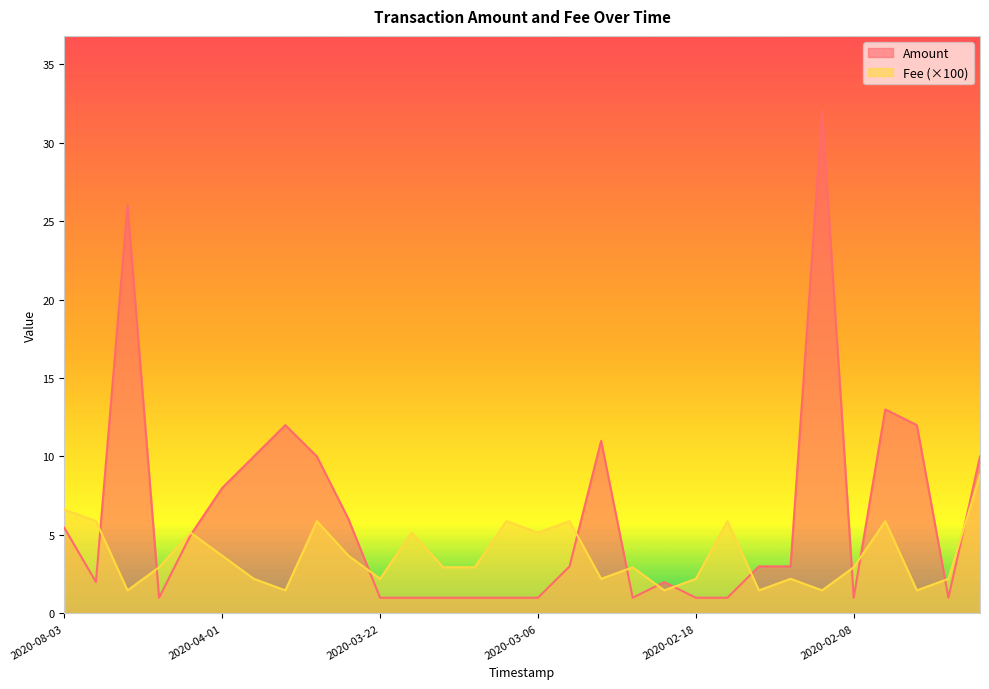

The Amount series shows 11.8 at 2020-04-01. True or false?

False